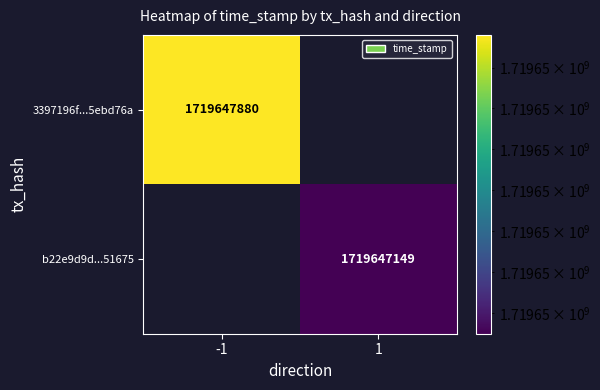

Reading left to right, transcribe all the data shown in this chart.

3397196f74dc4678da0b6703bef24d1b5ebd76a: direction=-1	time_stamp=1719647880
b22e9d9d1a25ee84c449133f438d685ce451675: direction=1	time_stamp=1719647149